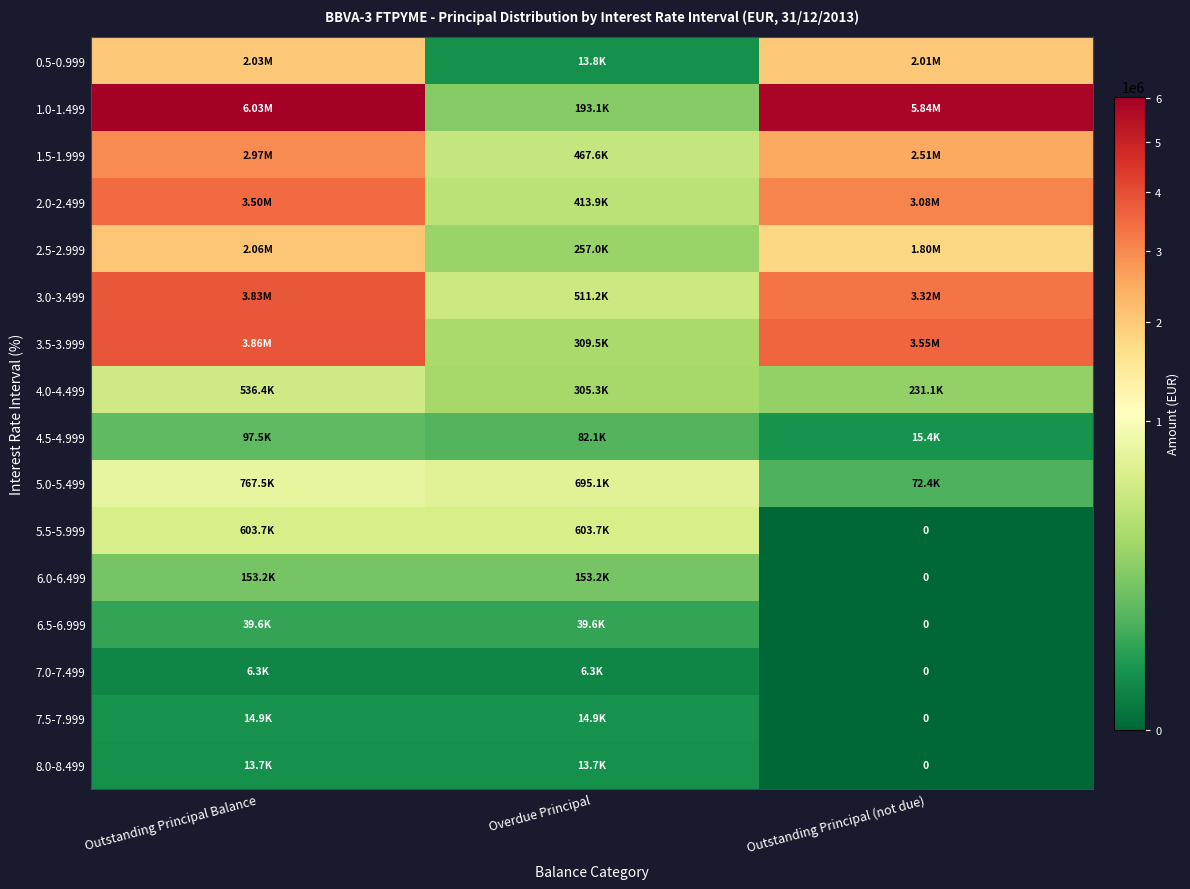

Which category has the lowest value in the 6.0-6.499 series?

Outstanding Principal (not due)